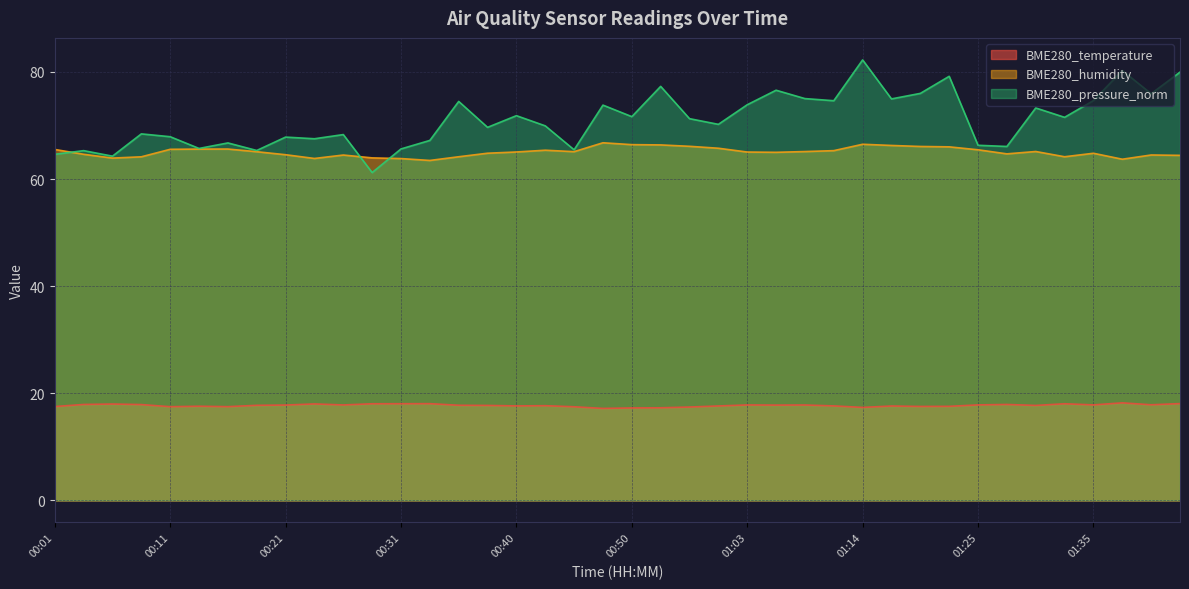

What is the value of the BME280_humidity point at the 9th from the left?

64.5